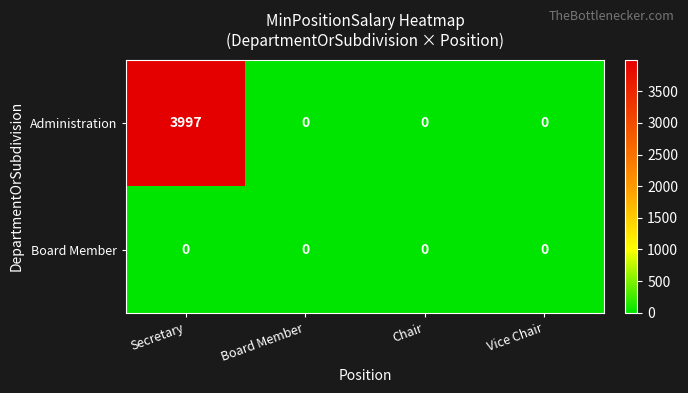

Rank the series by their maximum value, from highest to lowest.

Administration, Board Member